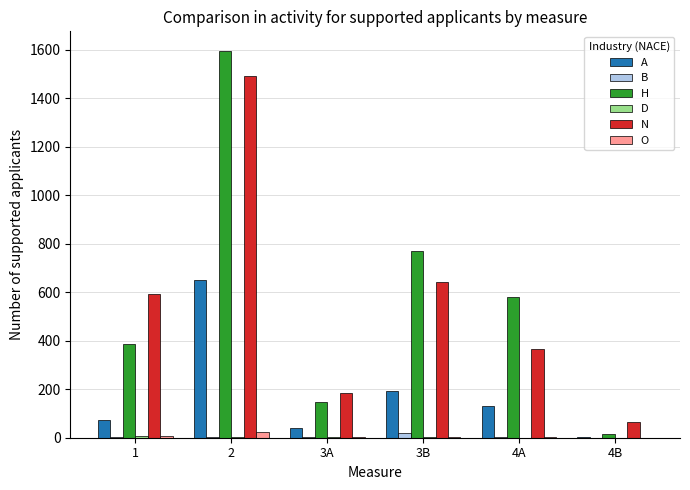

Is the value of H at 2 greater than the value of N at 1?

Yes